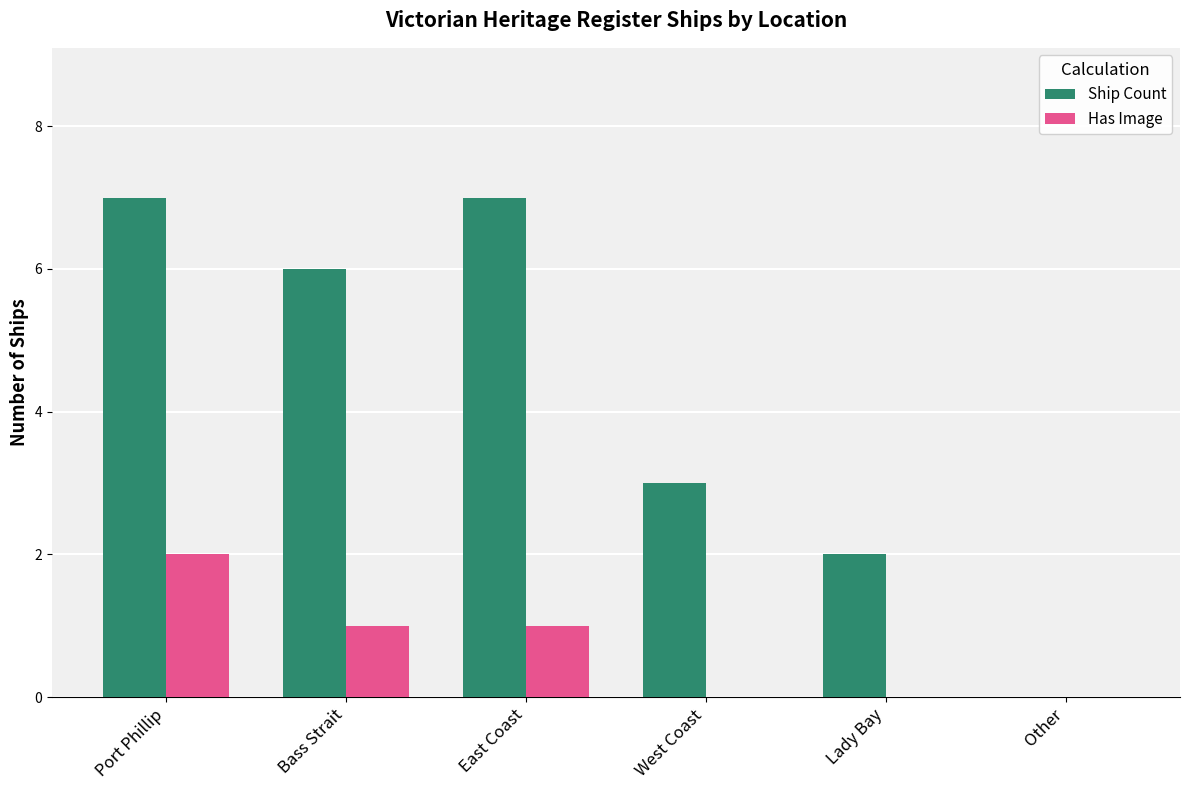

What is the sum of all Has Image values?

4